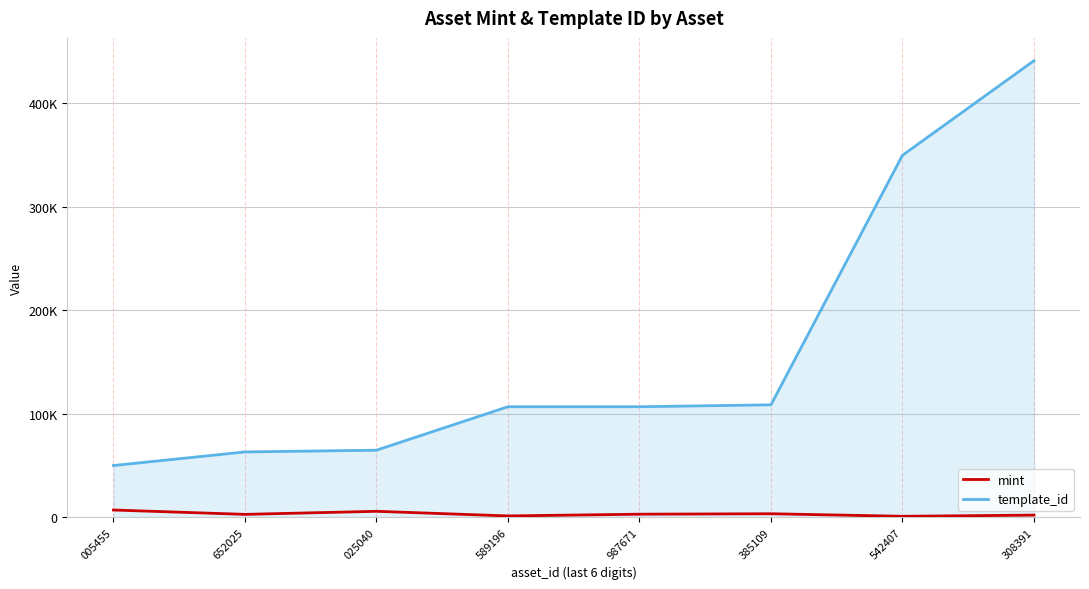

Which label corresponds to the largest value in the chart?

308391